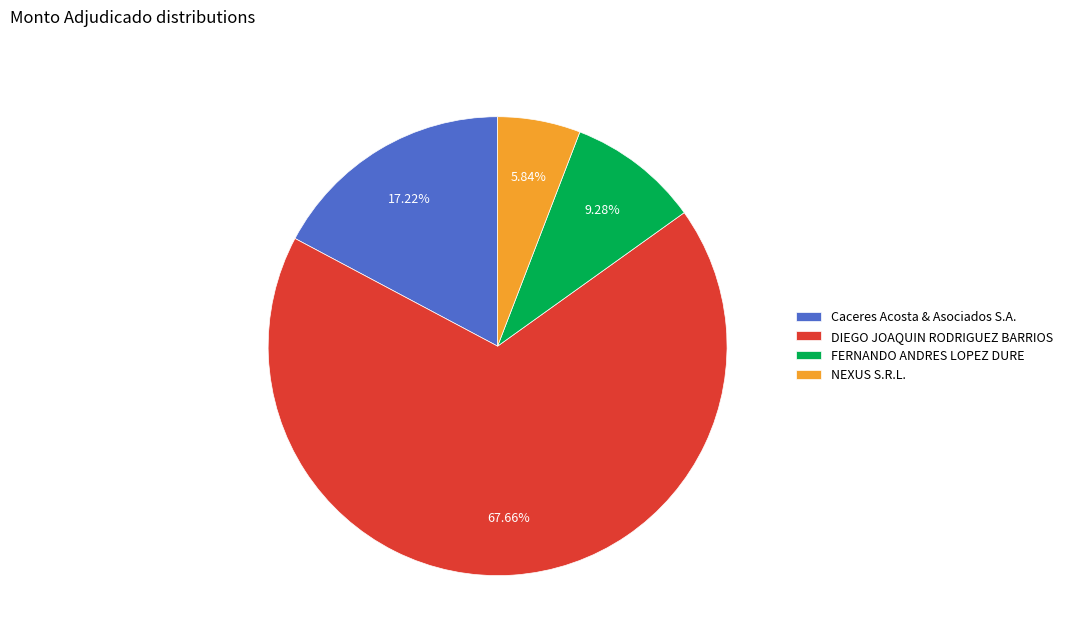

To the nearest percent, what percentage of the pie is FERNANDO ANDRES LOPEZ DURE?

9%